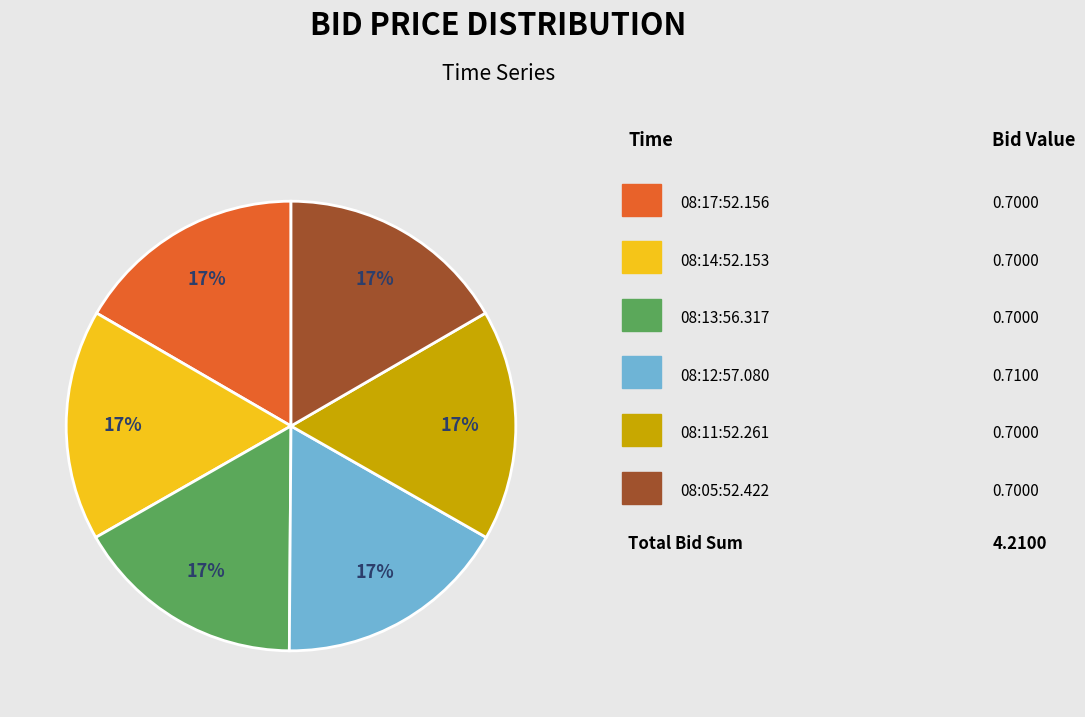

Is there a majority slice in this chart?

No